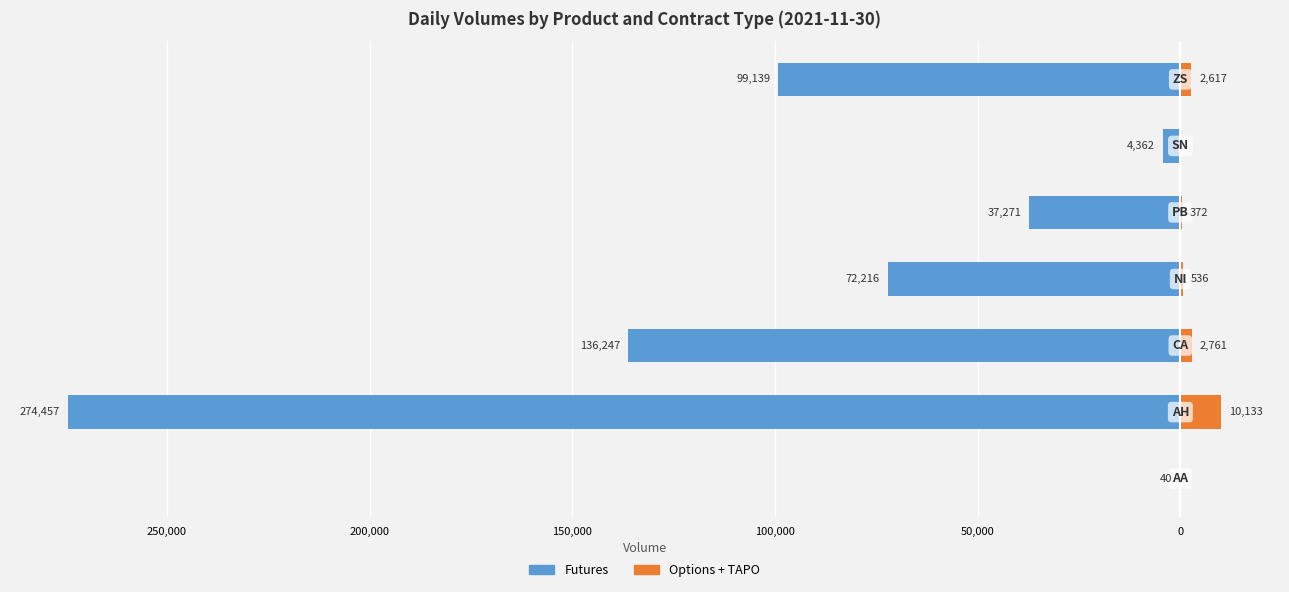

Which series has the widest spread of values?

Futures